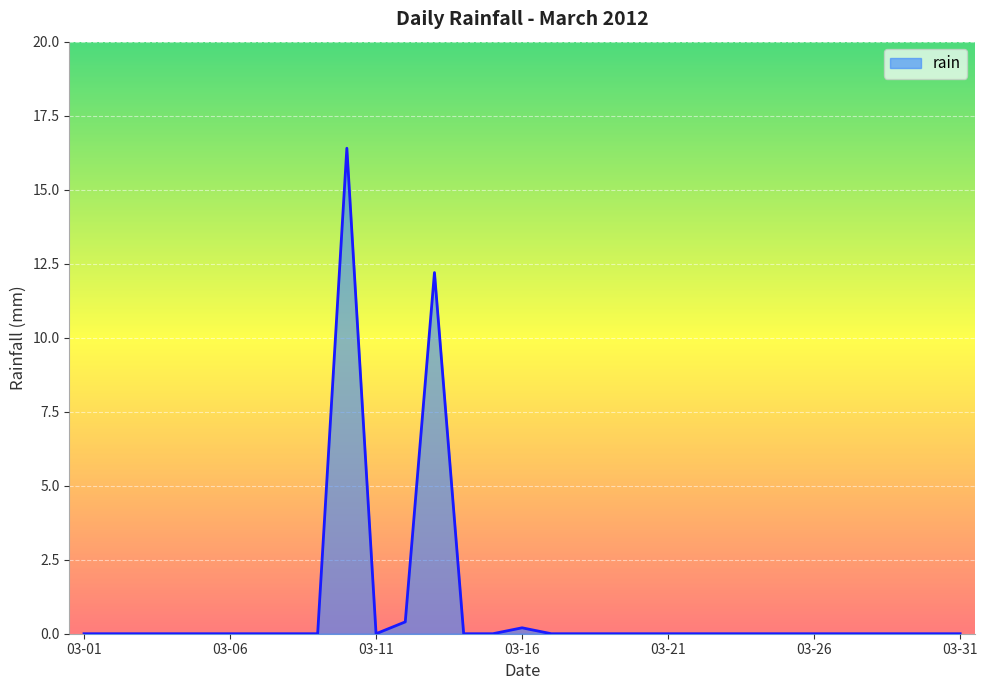

What is the greatest value displayed?

16.4